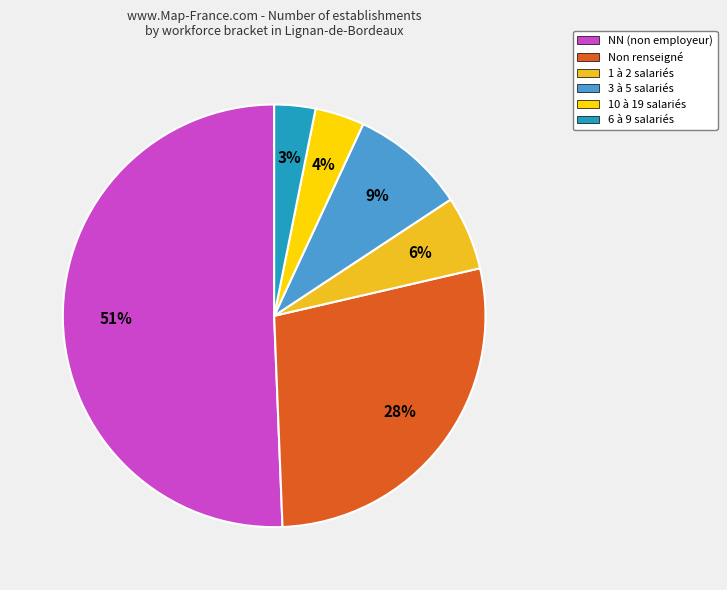

Rank the categories by value from highest to lowest.

NN (non employeur), Non renseigné, 3 à 5 salariés, 1 à 2 salariés, 10 à 19 salariés, 6 à 9 salariés